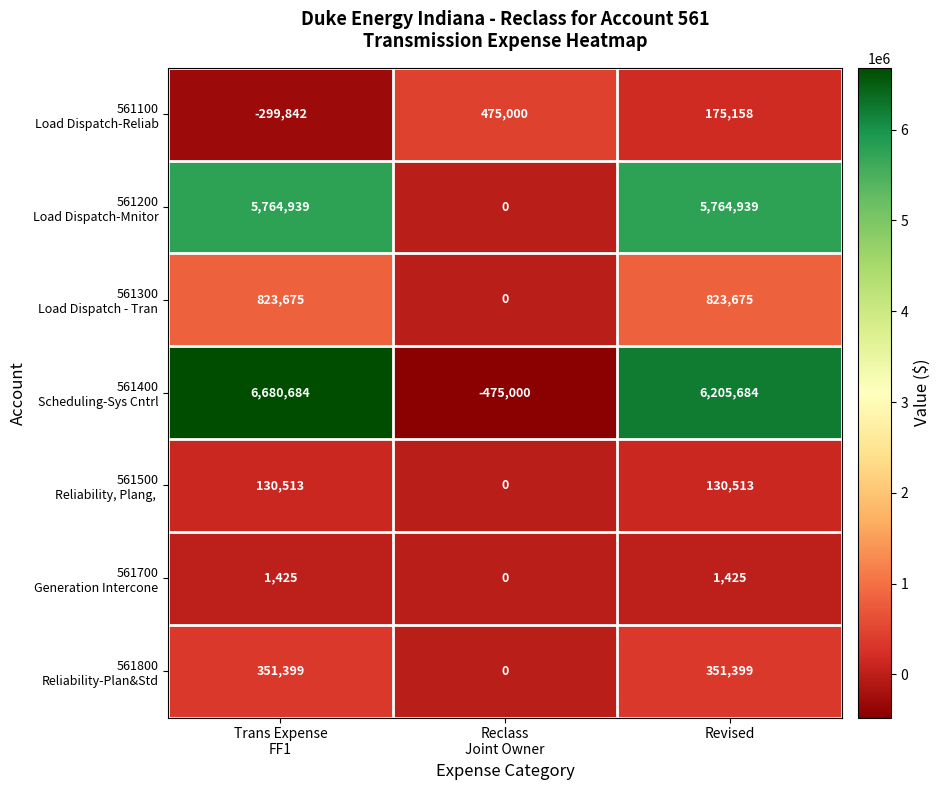

What is the minimum value shown in the chart?

-475000